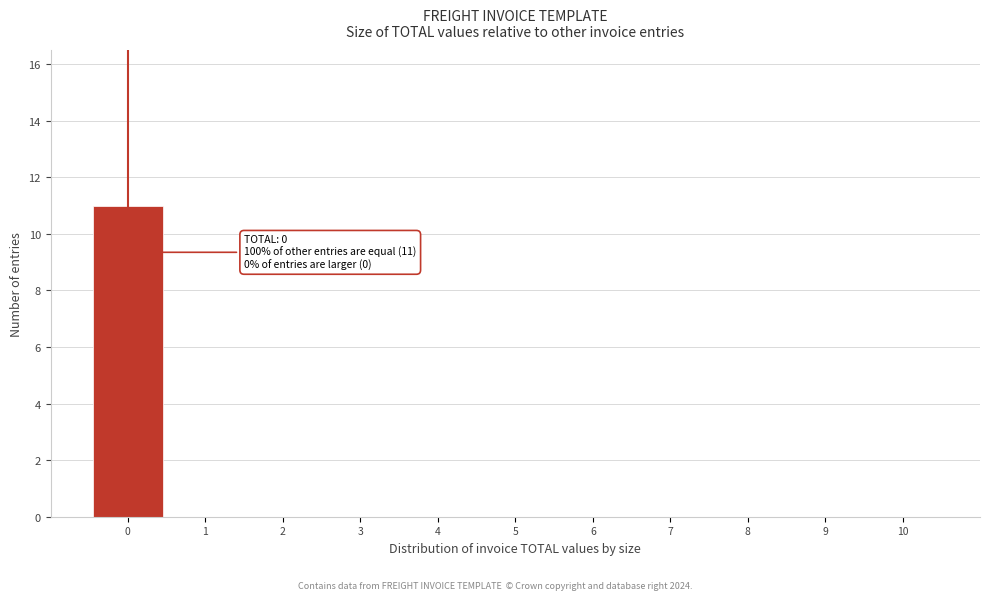

Over which range of the x-axis is the bar tallest?

-0.5 to 0.5